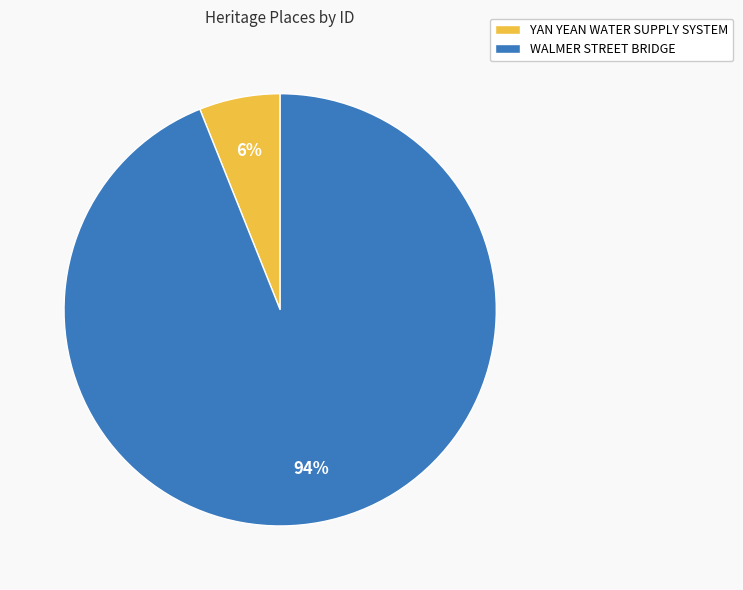

To the nearest percent, what is the difference between the largest and smallest slice percentages?

88%